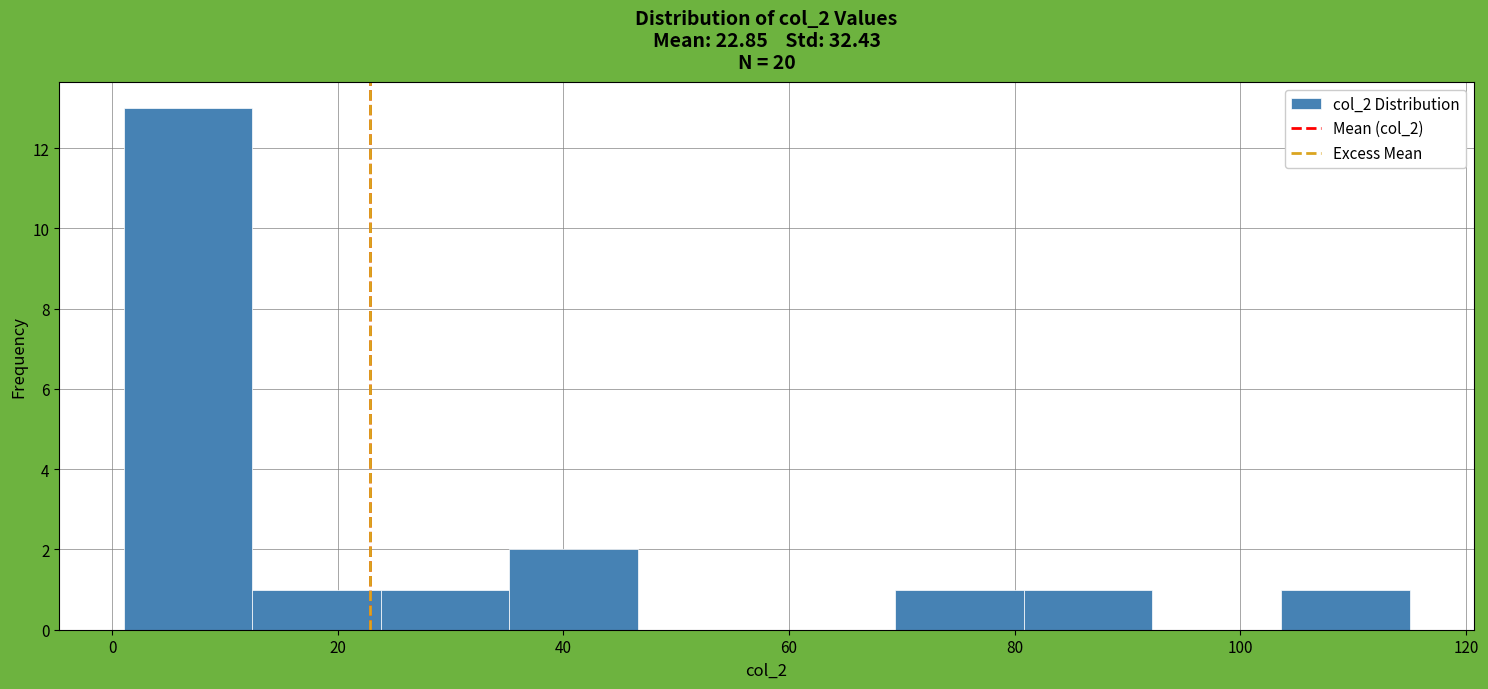

How tall is the bar that spans 23.8 to 35.2 on the x-axis? Neither the bar edges nor the heights are printed on the chart, so give them approximately, as read against the axes.

1